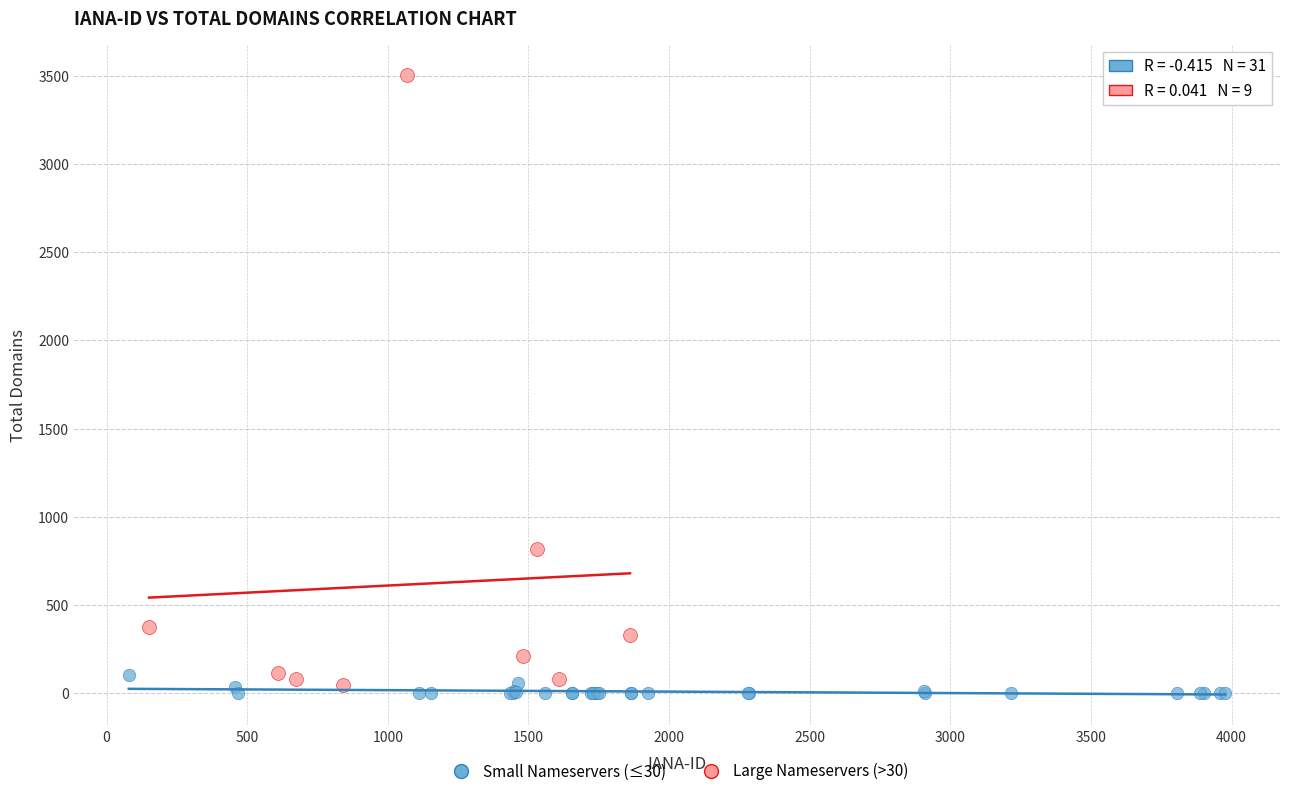

Which series has the largest Y range (max minus min)?

Large Nameservers (>30)